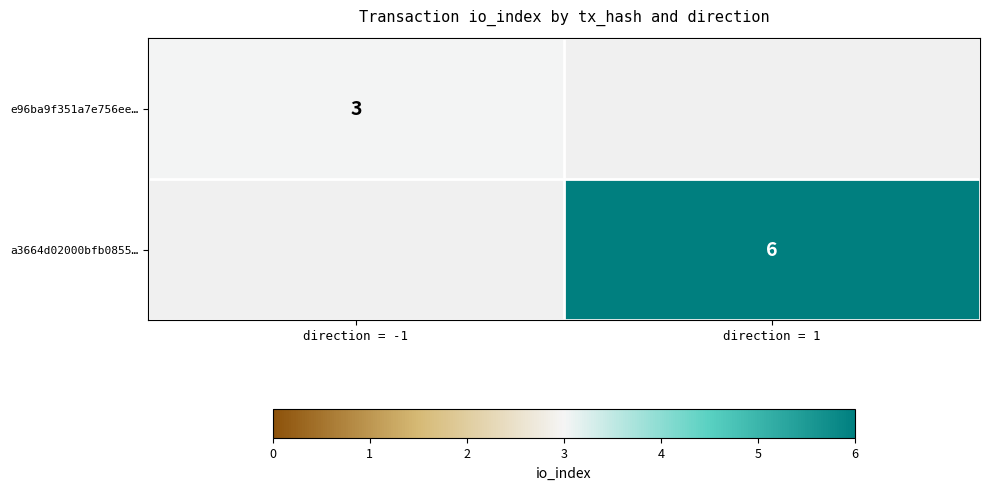

What is the total value across all series at direction = 1?

6